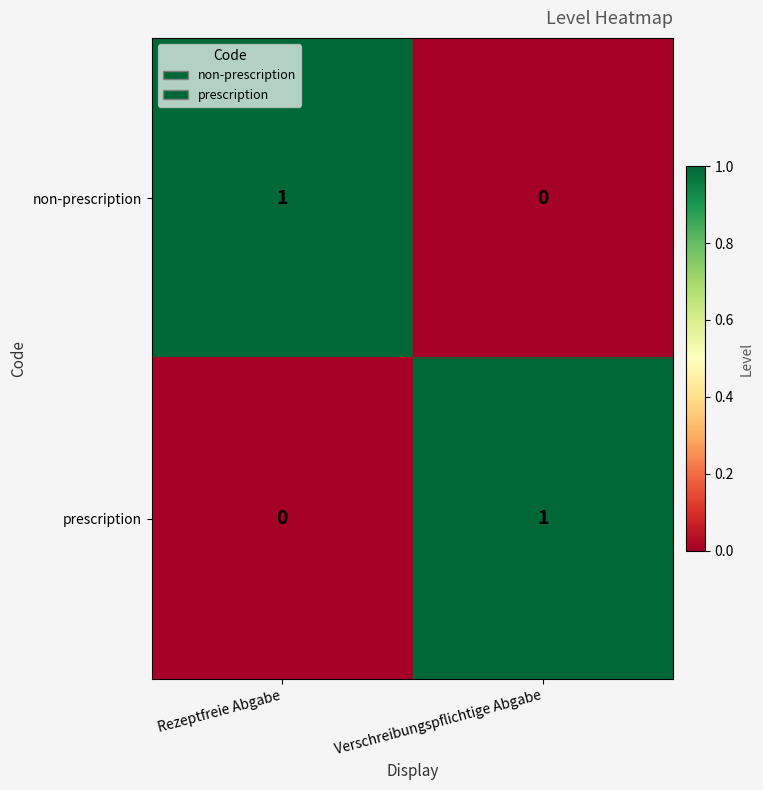

What is the total value across all series at Rezeptfreie Abgabe?

1